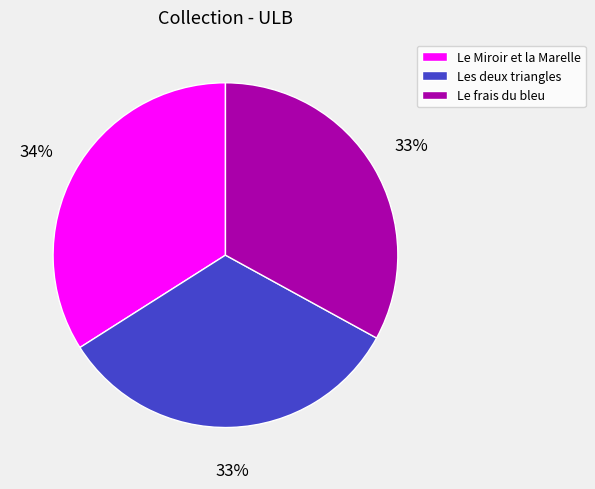

True or false: Le Miroir et la Marelle accounts for 40% of the total.

False